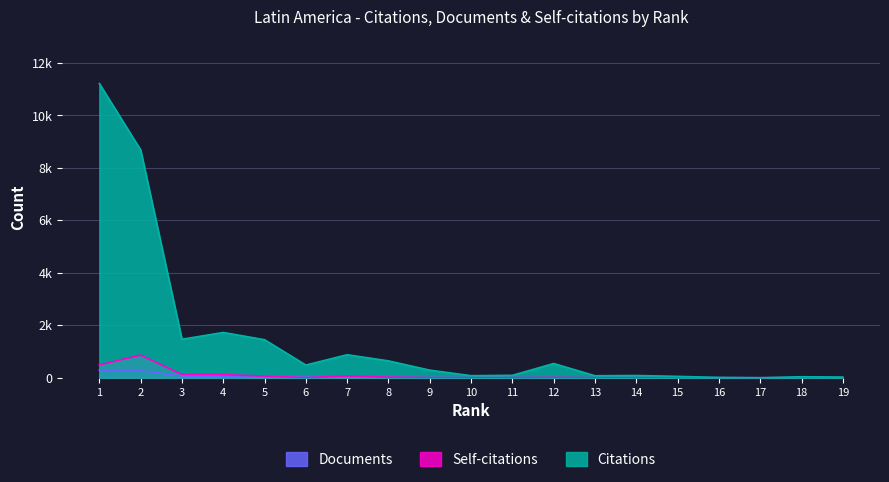

What is the greatest value displayed?

11218